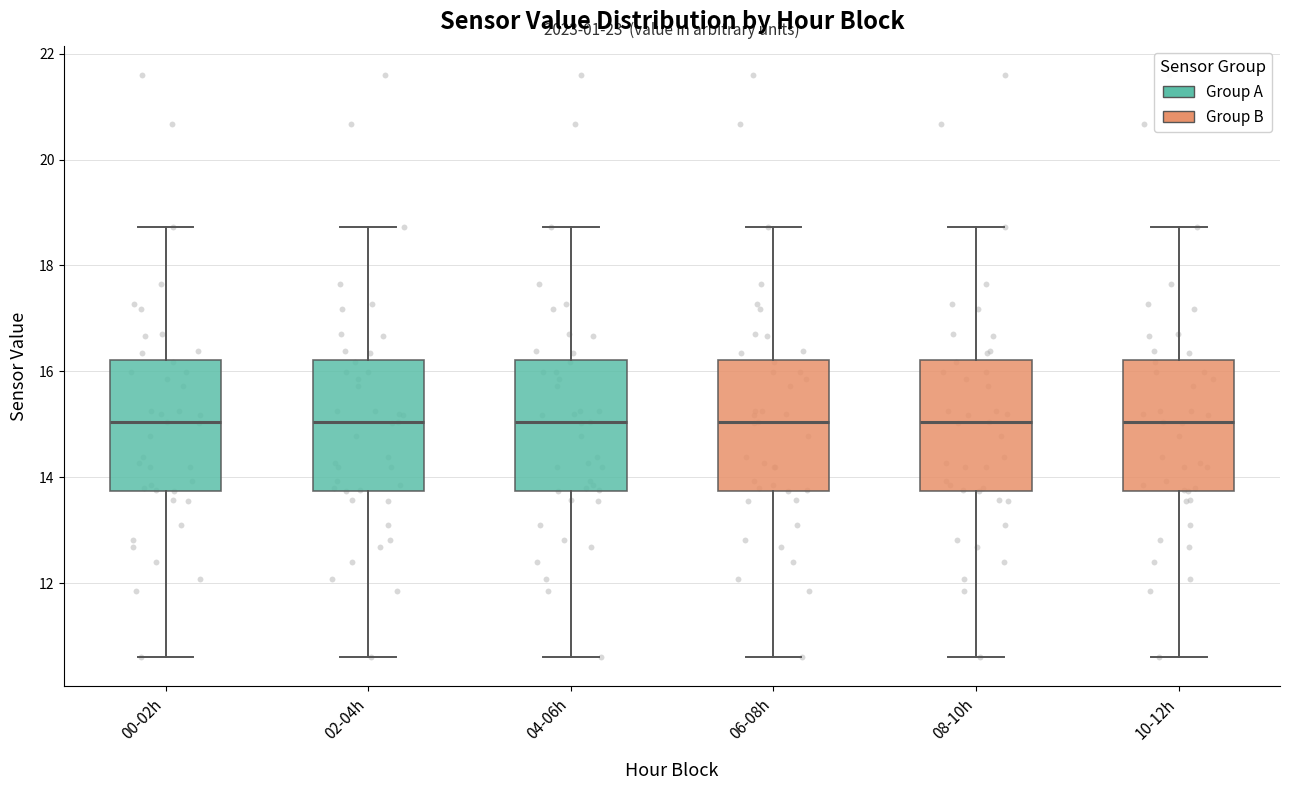

Where does the upper whisker of the box for 02-04h end on the y-axis? The values are not printed on the chart, so give them approximately, as read against the axis.

18.8